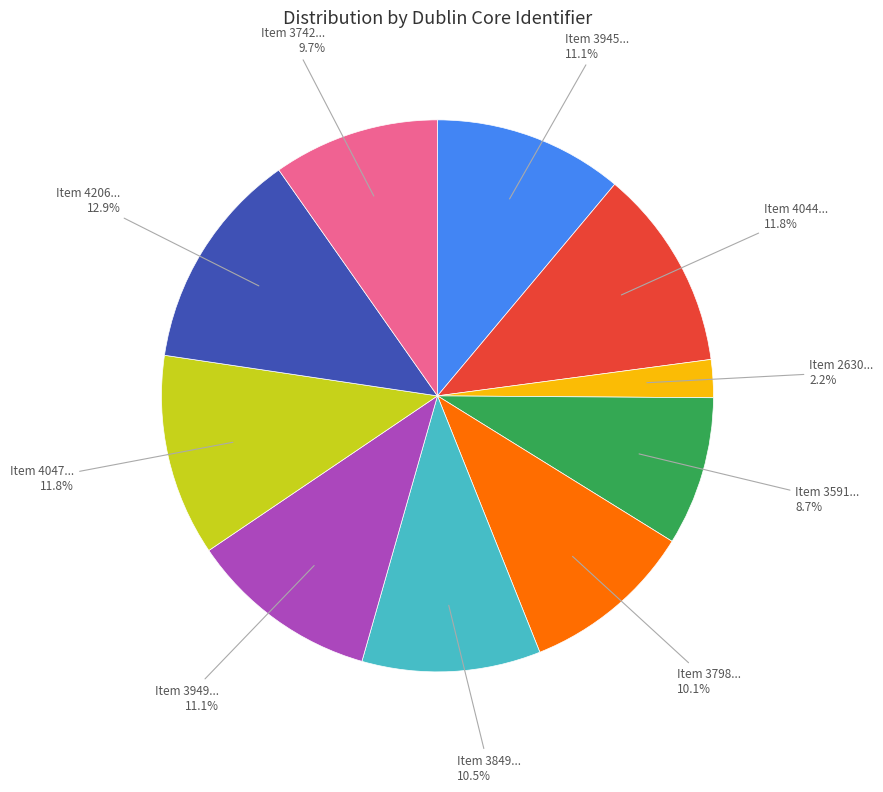

Is there a majority slice in this chart?

No